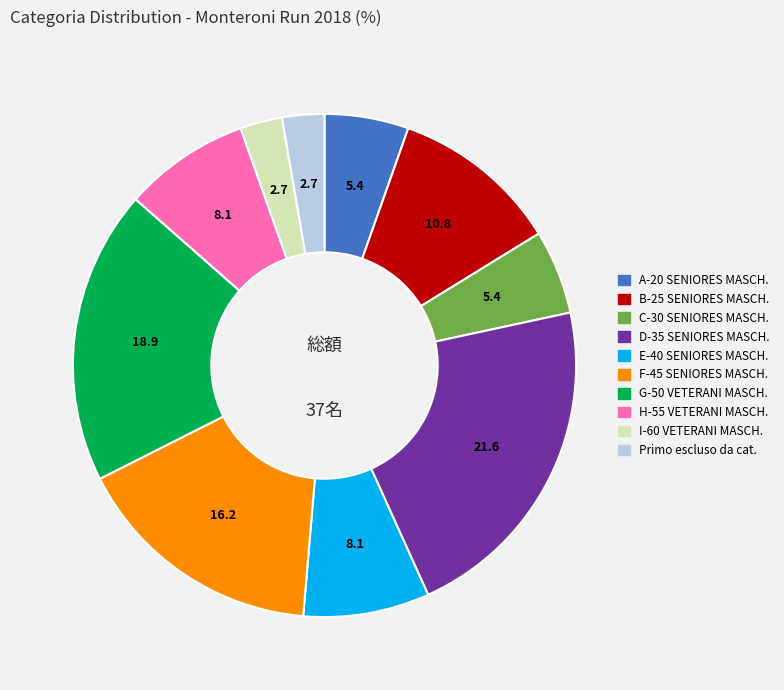

Which slice is the largest?

D-35 SENIORES MASCH.